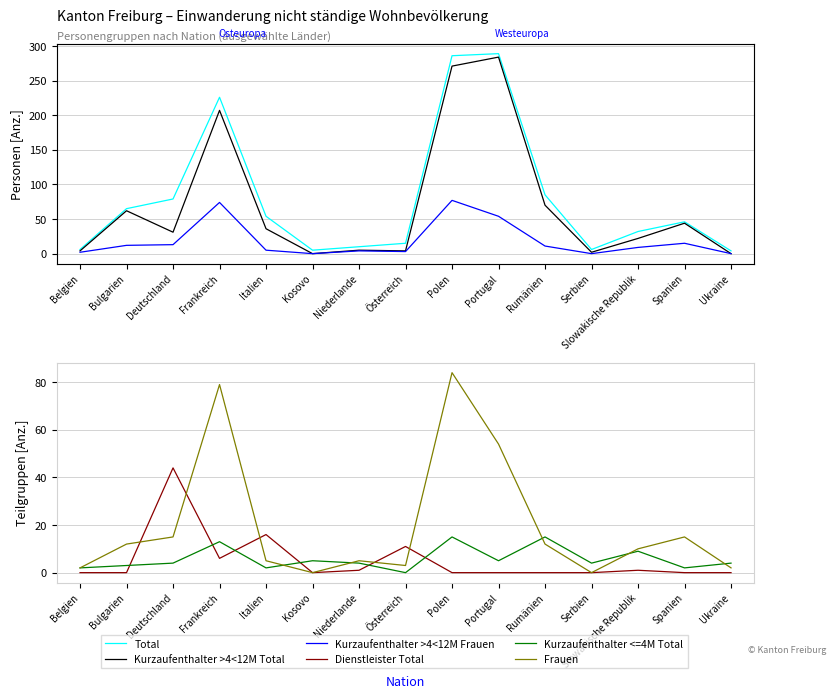

Does the chart display data point markers on the line(s)?

No